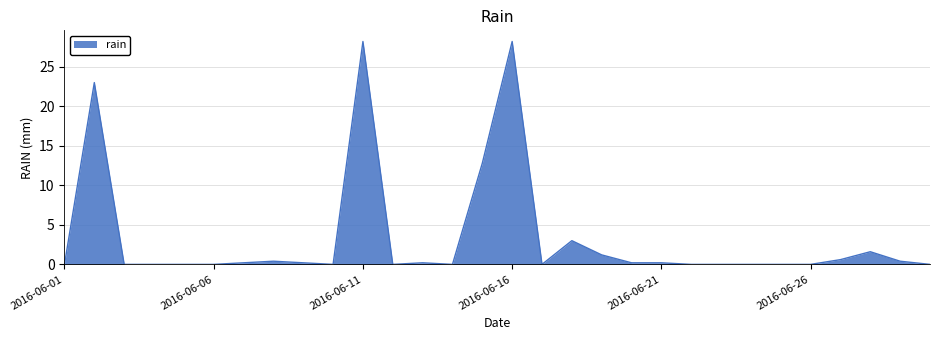

What is the maximum value shown in the chart?

28.2